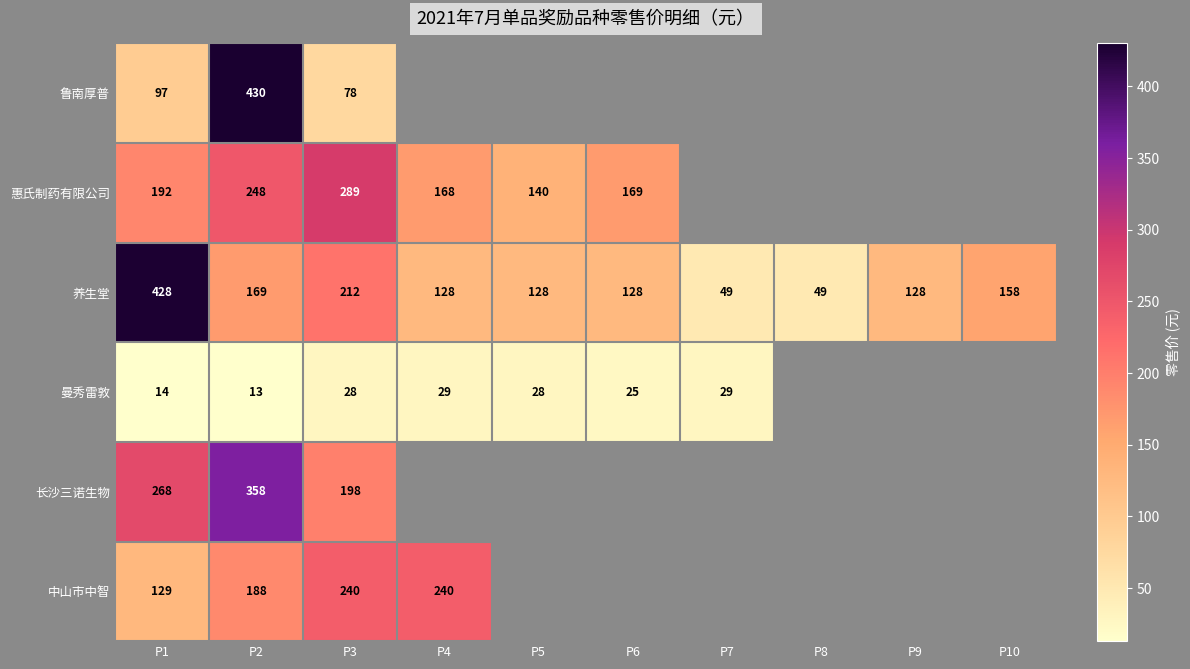

What is the minimum value for 养生堂?

49